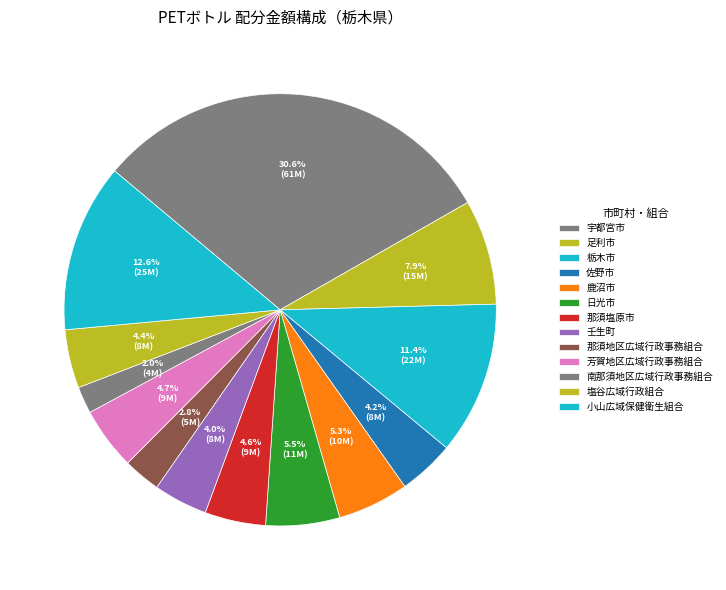

Is 芳賀地区広域行政事務組合 the majority of the pie?

No